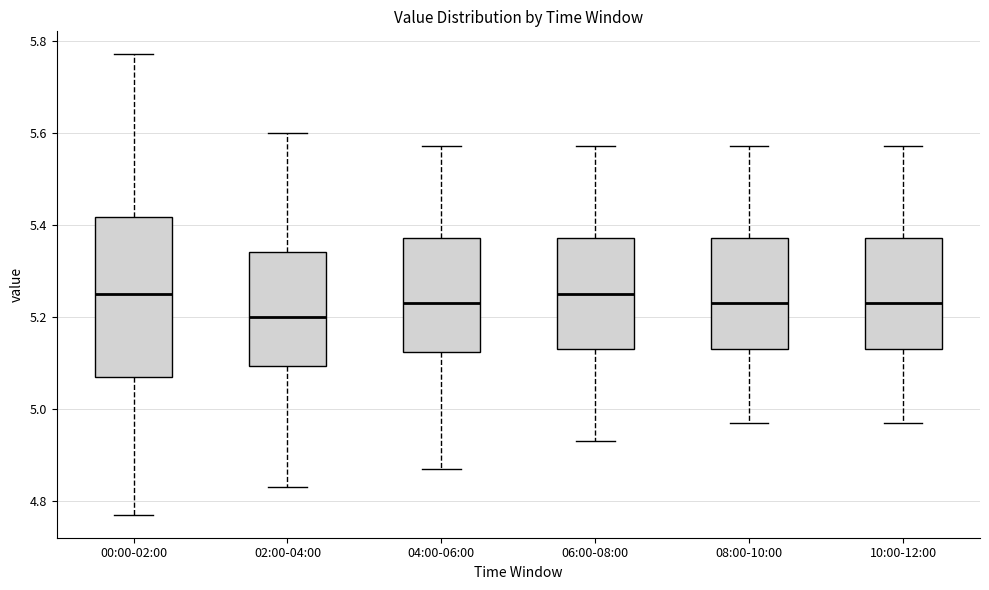

Where does the upper whisker of the box for 00:00-02:00 end on the y-axis? The values are not printed on the chart, so give them approximately, as read against the axis.

5.78